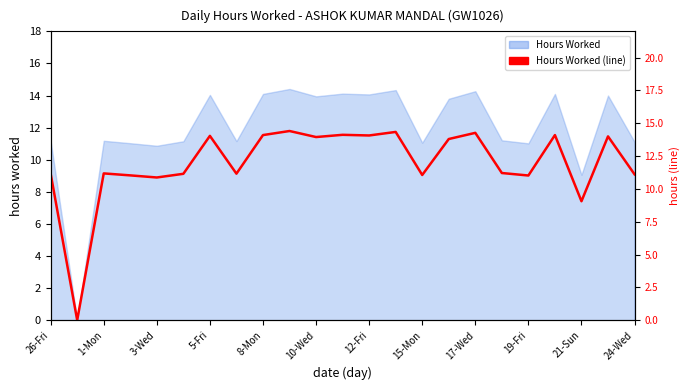

Is it true that the value at 13 is 14.3?

True